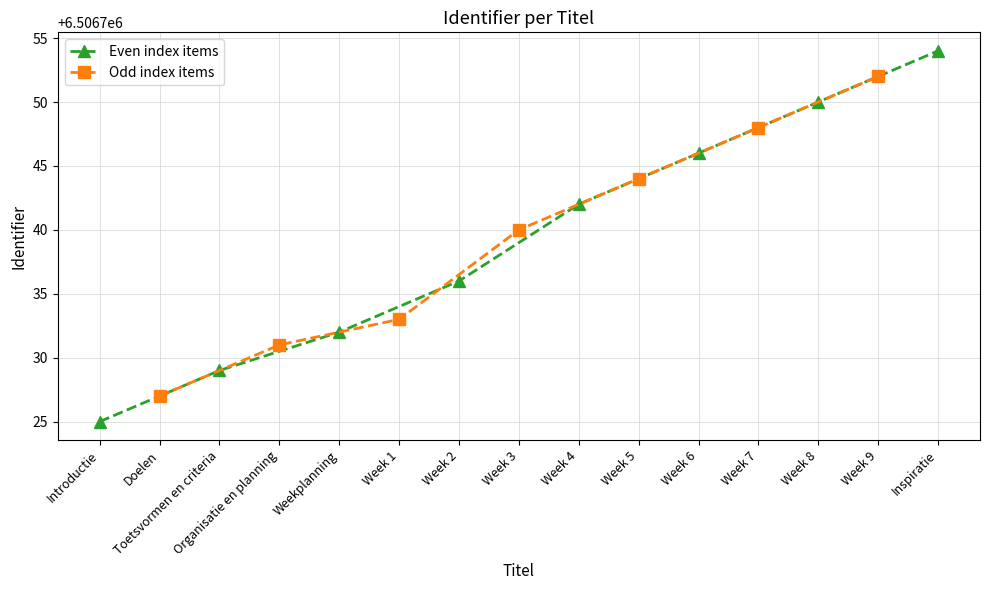

What is the value of the 2nd point from the left?

6506727